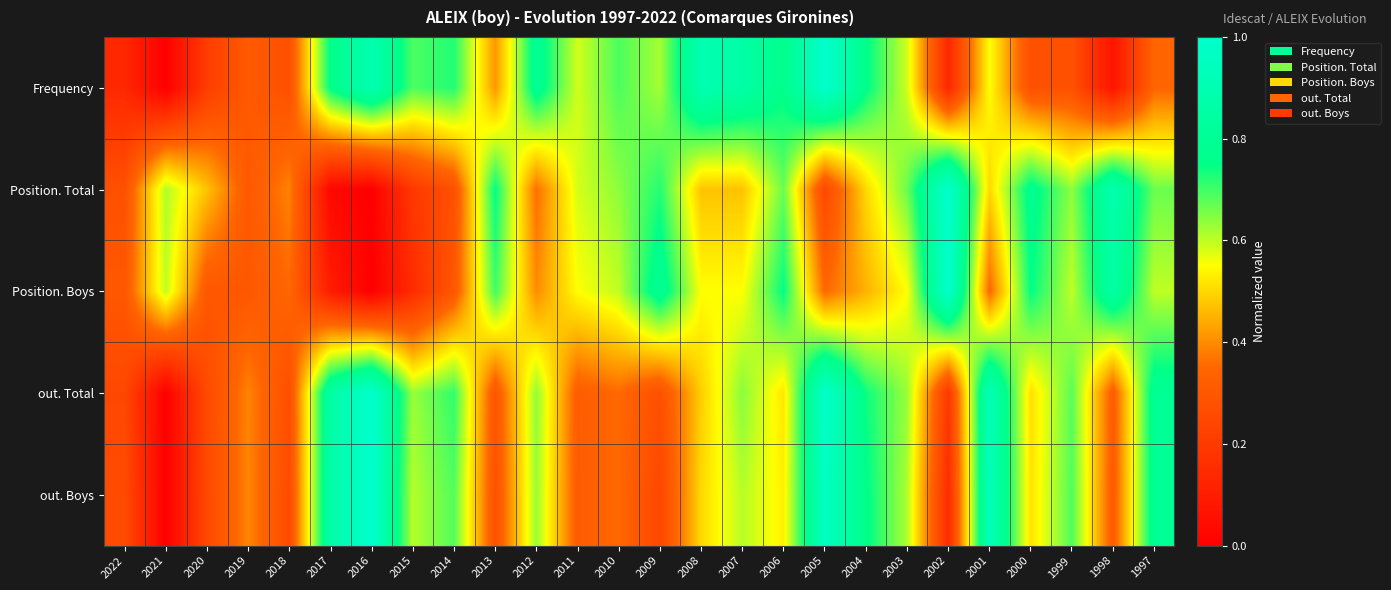

At which category does the chart reach its minimum across all series?

2021